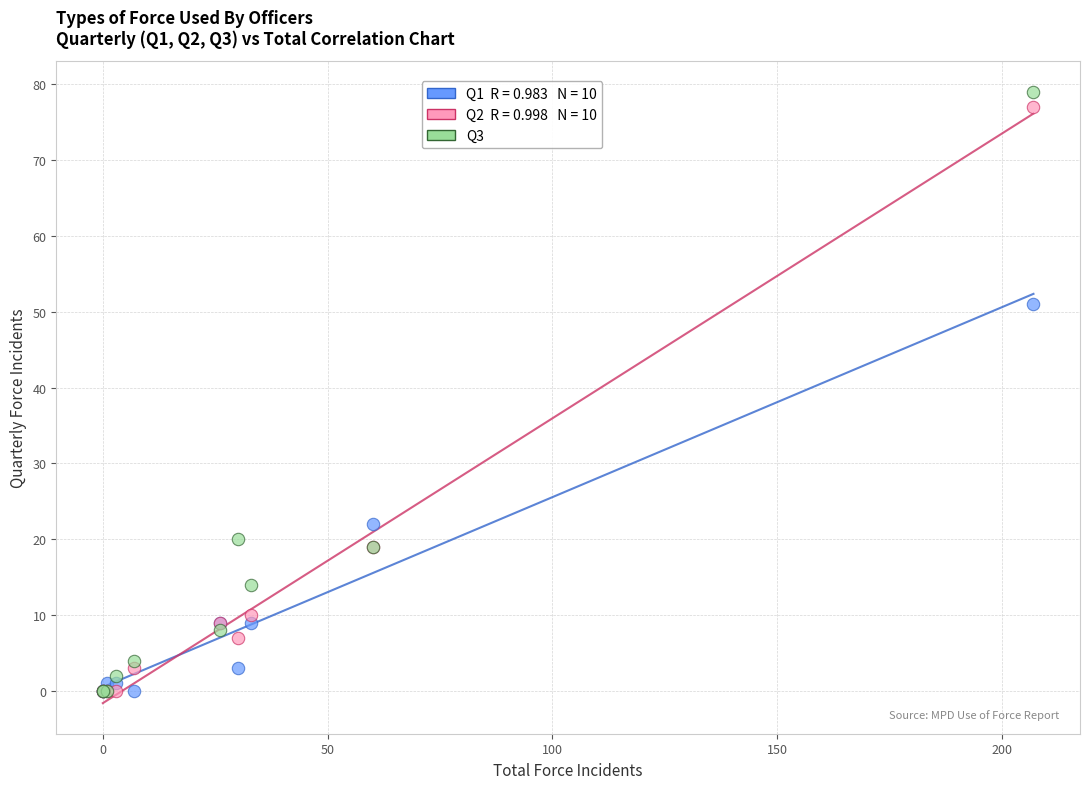

Across all series, what Y value is closest to 39?

51